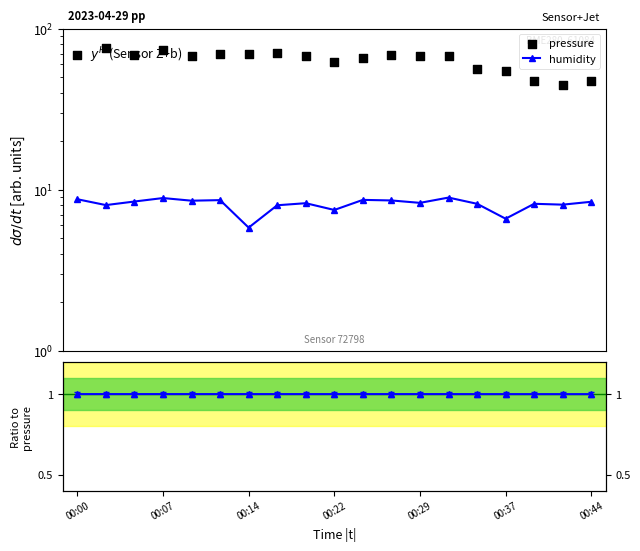

Which series has the widest spread of Y values?

pressure